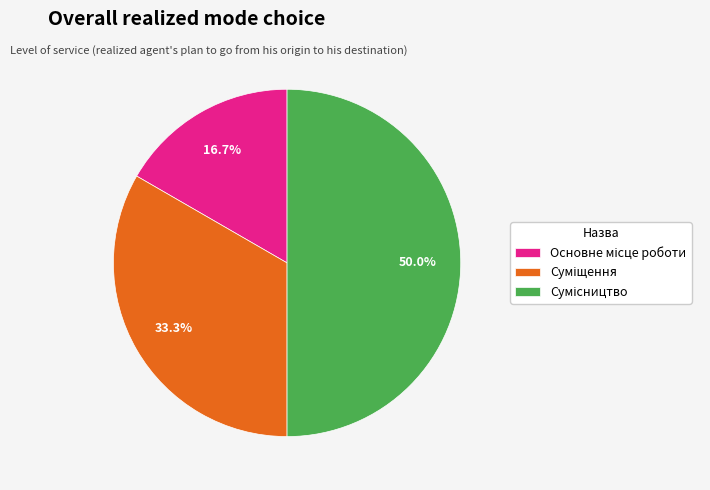

True or false: Суміщення accounts for 41% of the total.

False